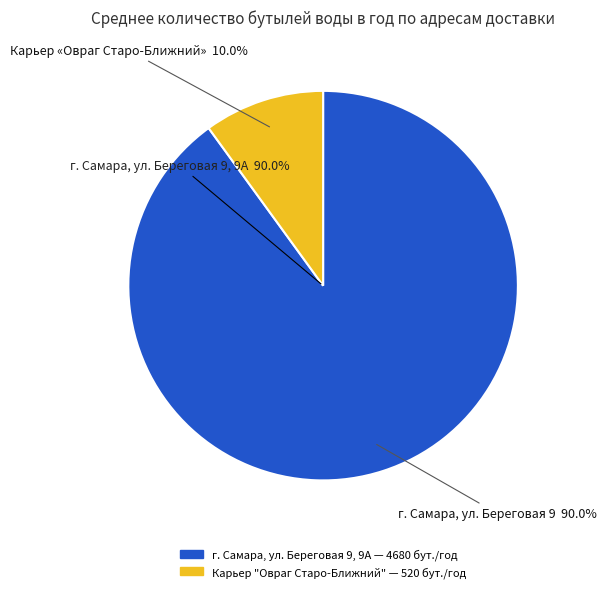

True or false: г. Самара, ул. Береговая 9, 9А accounts for 90% of the total.

True